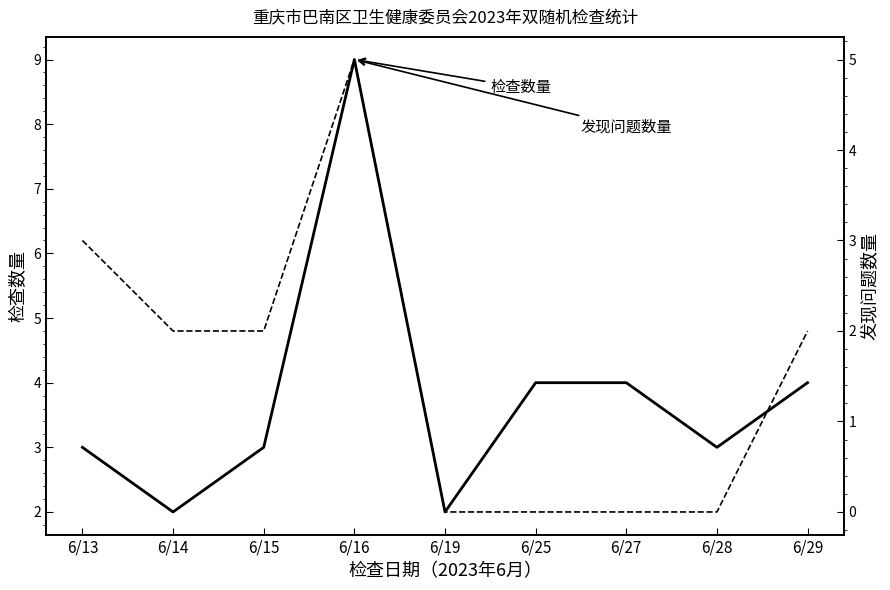

Does the chart have visible grid lines?

No